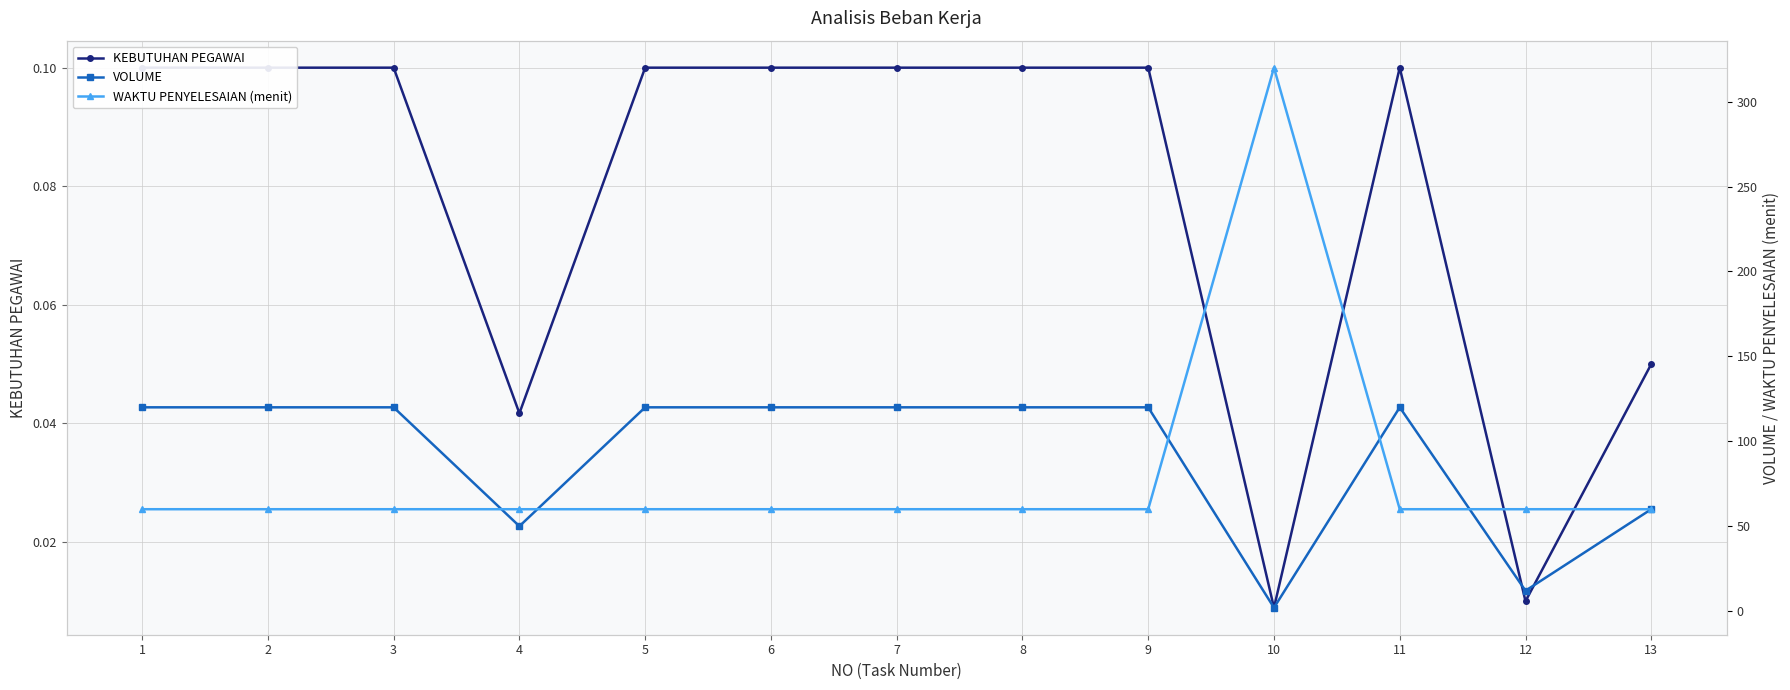

At which category is the sum across all series the highest?

10